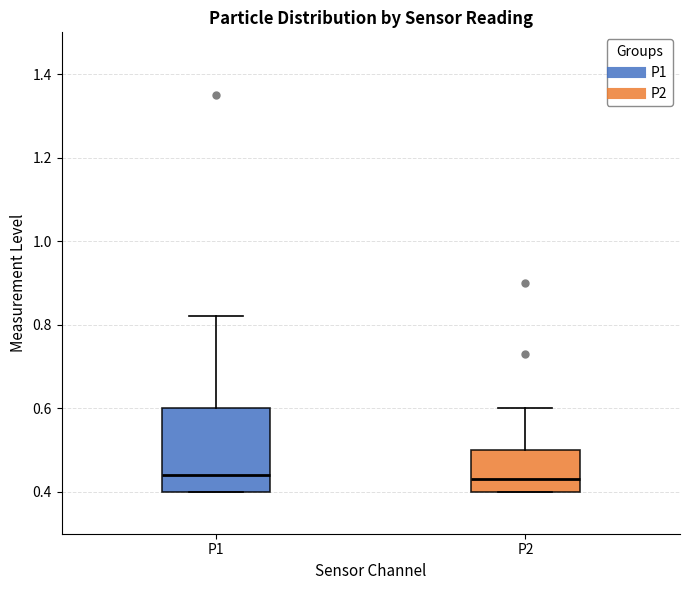

Where does the upper whisker of the box for P2 end on the y-axis? The values are not printed on the chart, so give them approximately, as read against the axis.

0.60